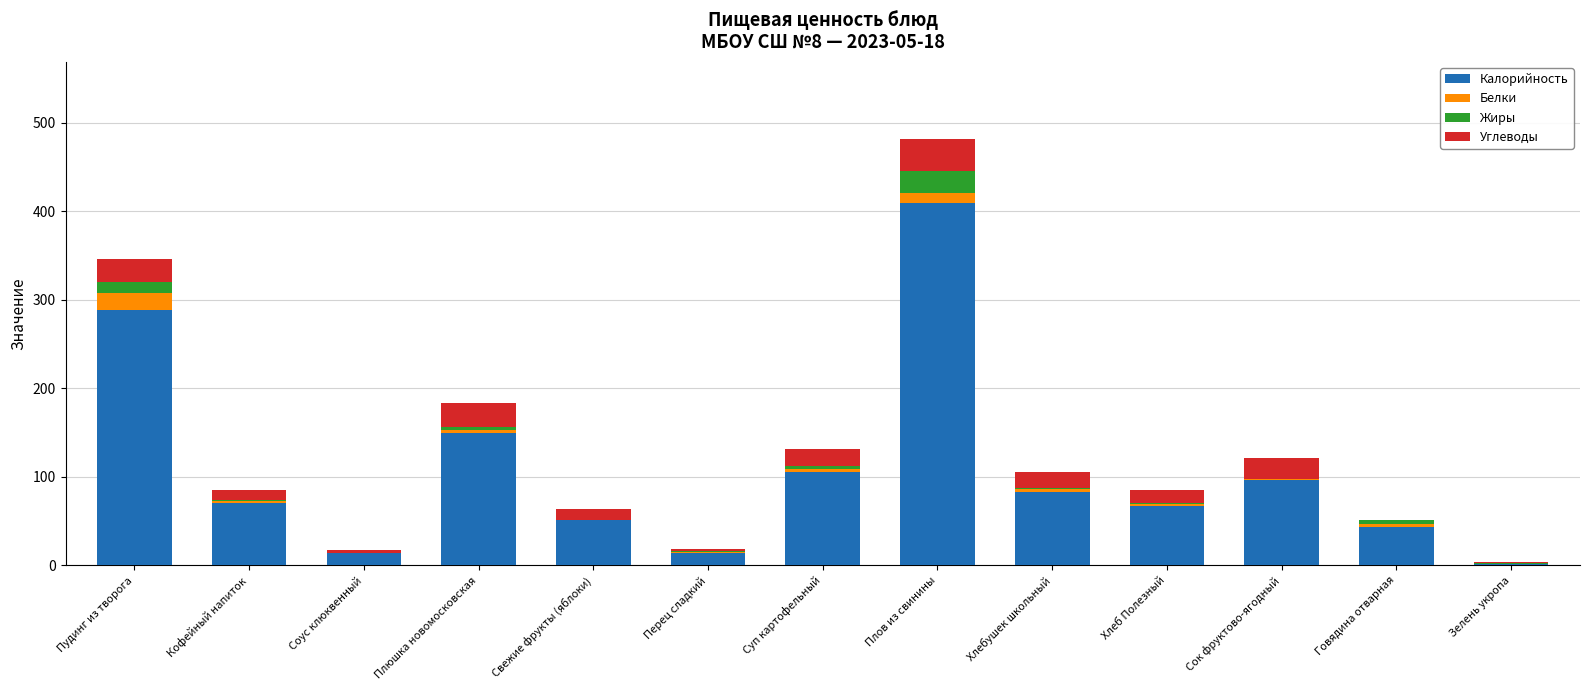

What is the highest value of the Калорийность series?

409.0